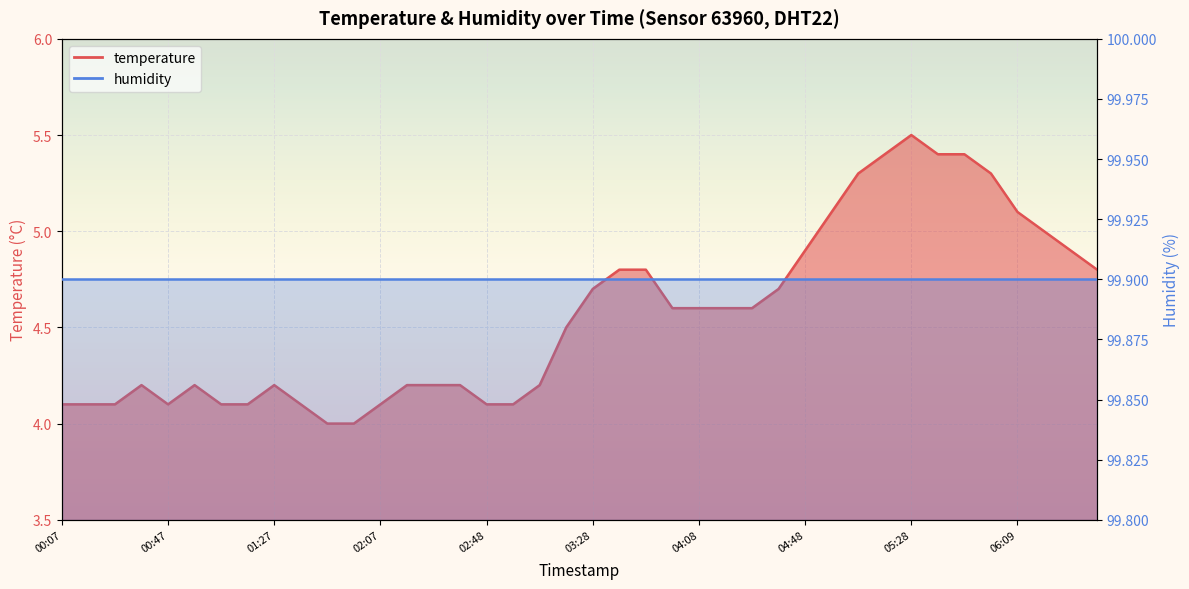

What position from the right is 00:47?

36